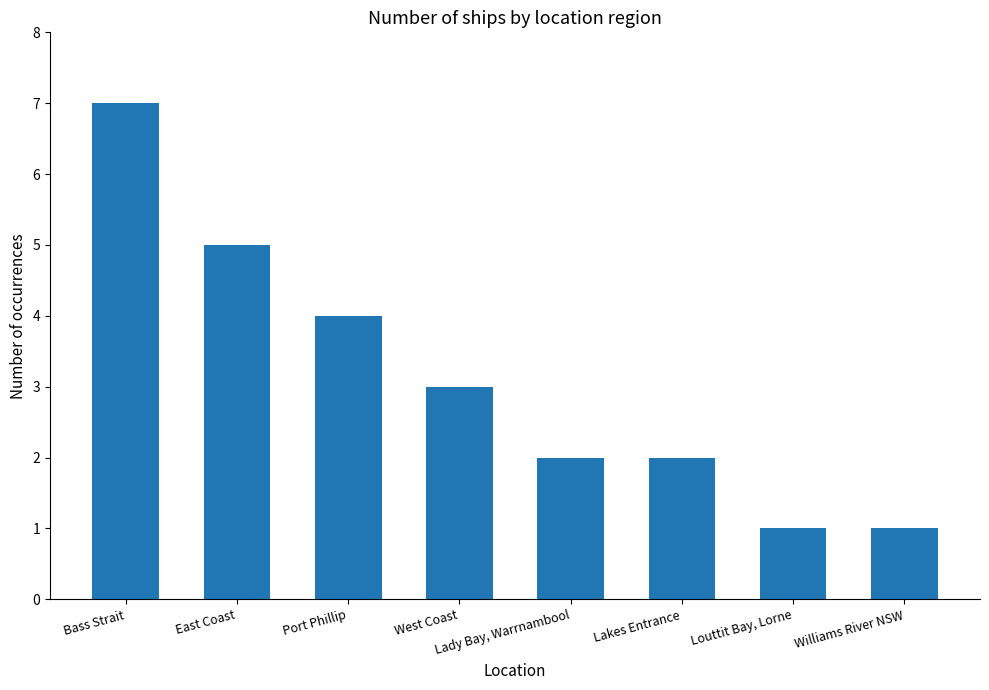

Approximately how many times larger is the value at Port Phillip compared to East Coast?

0.8